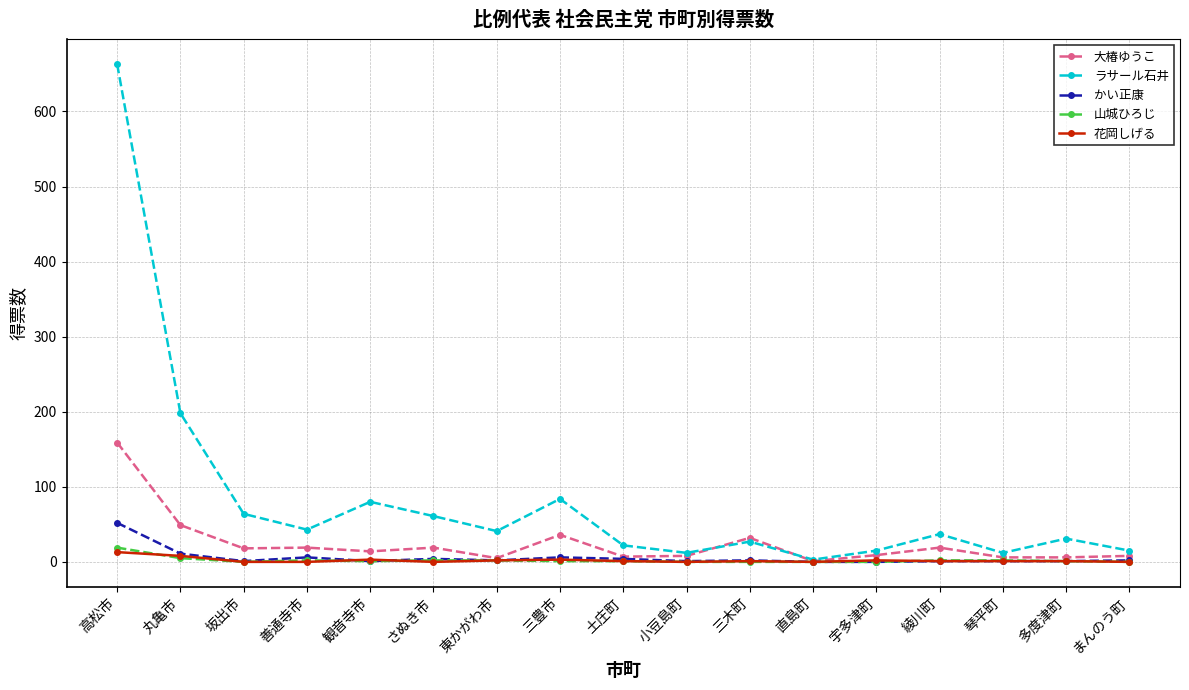

Is the value of 花岡しげる at 三木町 greater than the value of ラサール石井 at 丸亀市?

No